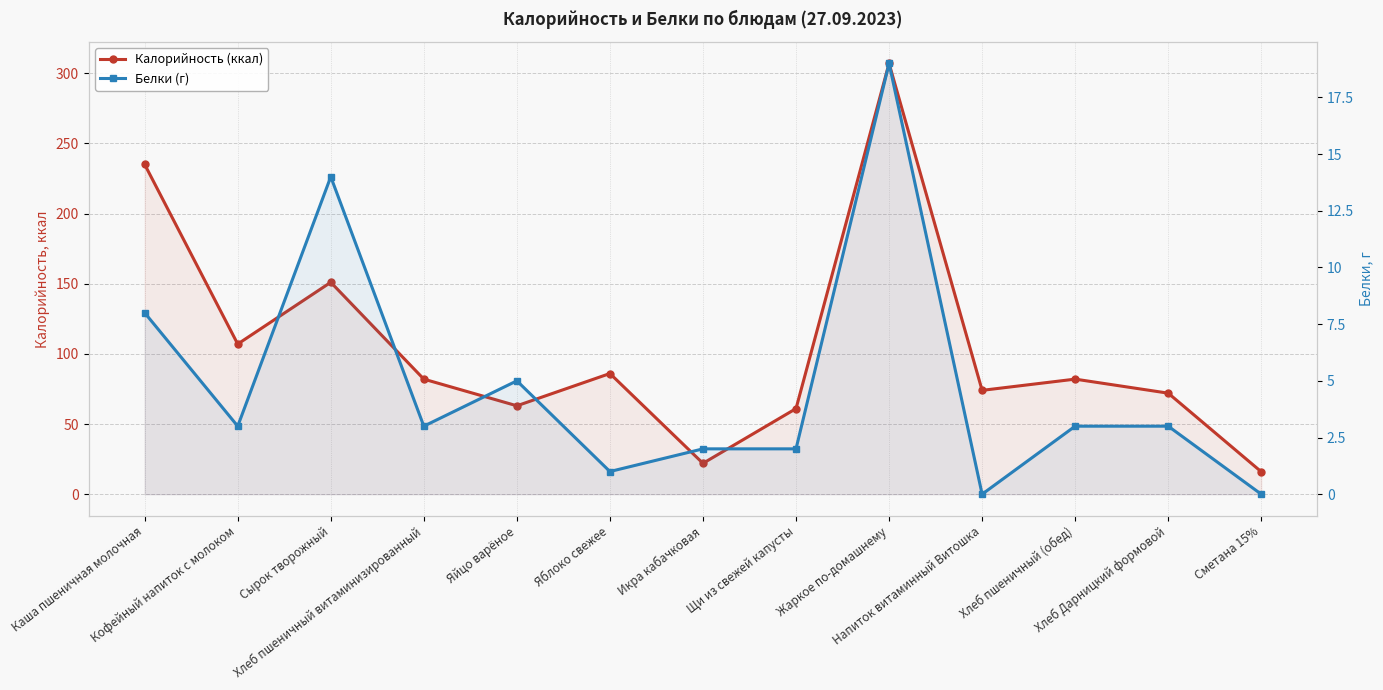

Which label corresponds to the largest value in the chart?

Жаркое по-домашнему